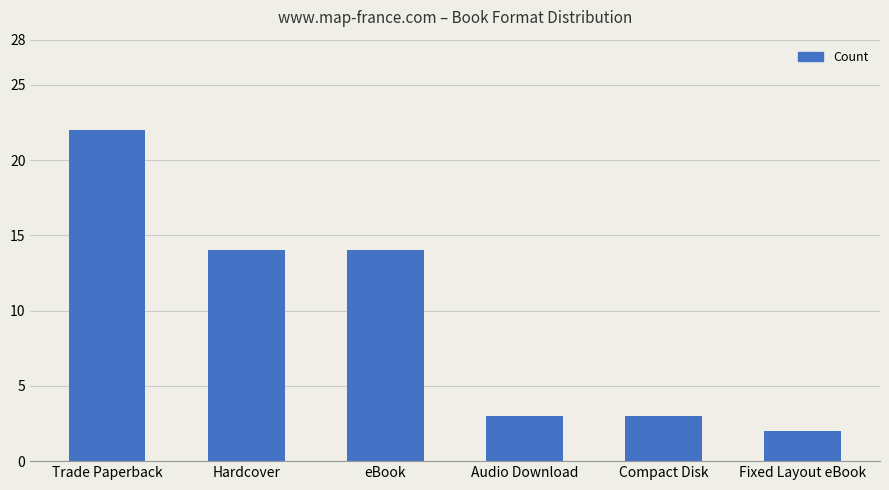

Reading right to left, transcribe all the data shown in this chart.

Fixed Layout eBook=2	Compact Disk=3	Audio Download=3	eBook=14	Hardcover=14	Trade Paperback=22